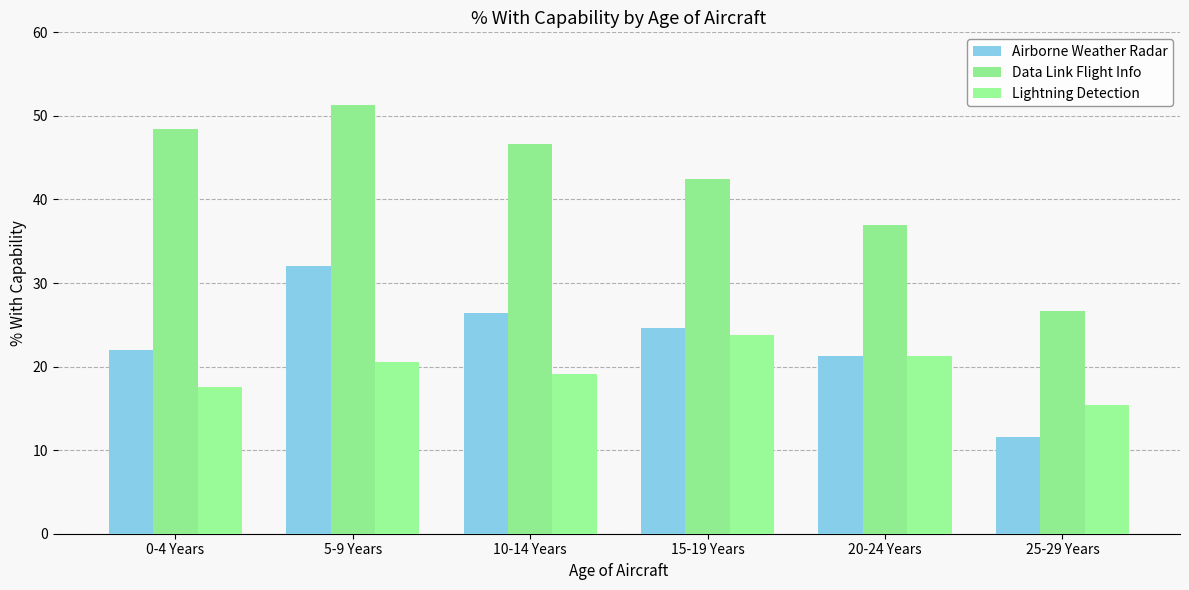

How many data points does each series have?

6